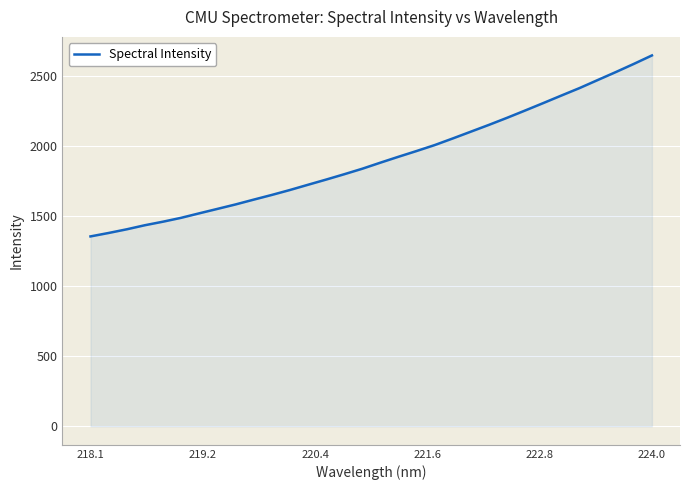

What is the smallest value displayed?

1356.9